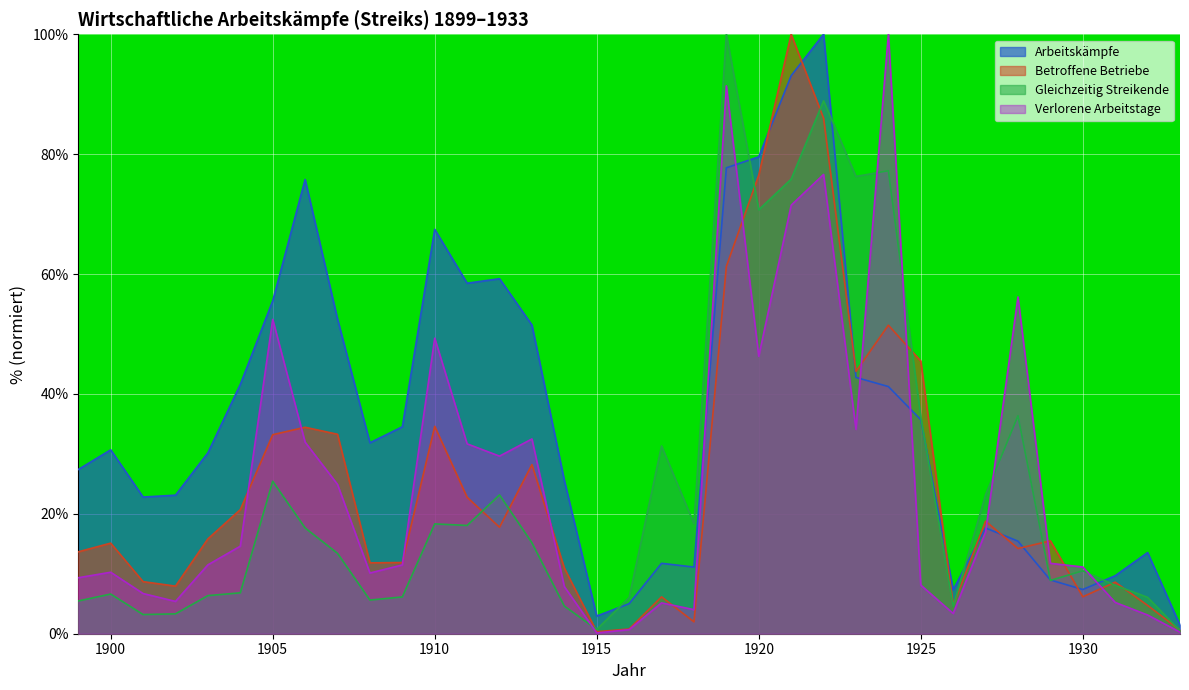

Where is Betroffene Betriebe nearest to the value 50?

1924